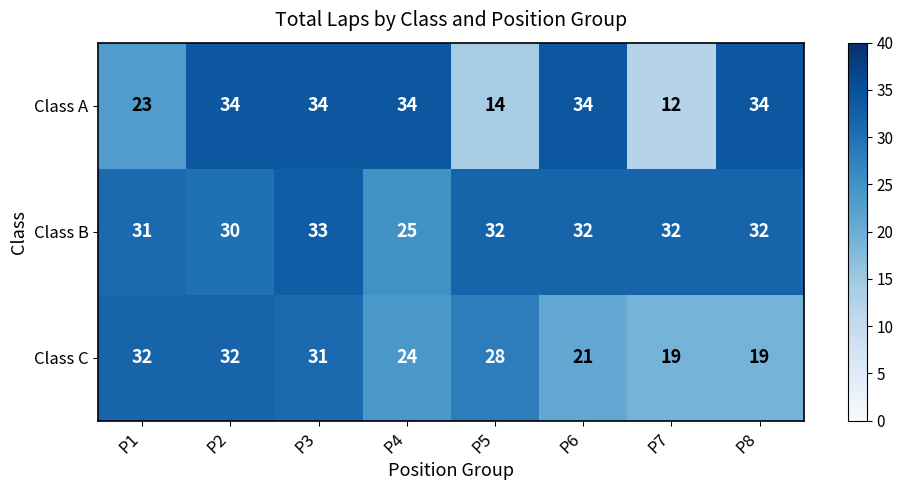

What is the difference between the second highest and second lowest values in the Class A series?

20